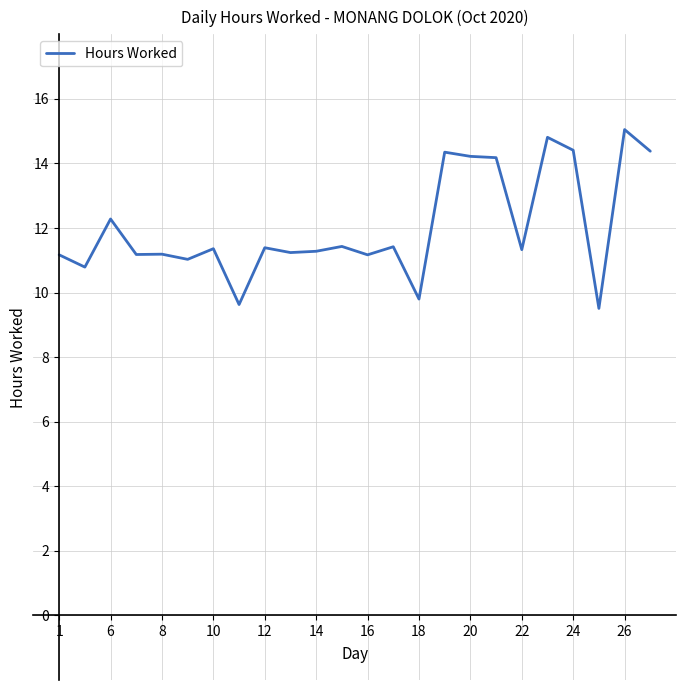

What is the average value?

12.0